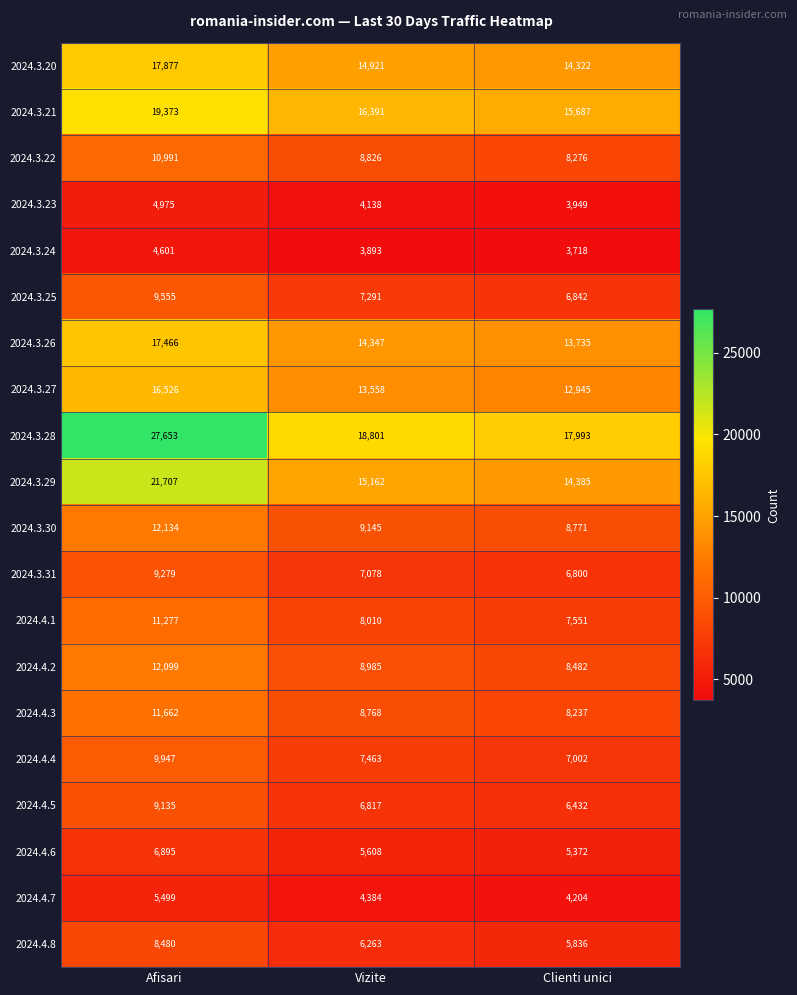

What is the sum of all 2024.3.27 values?

43029